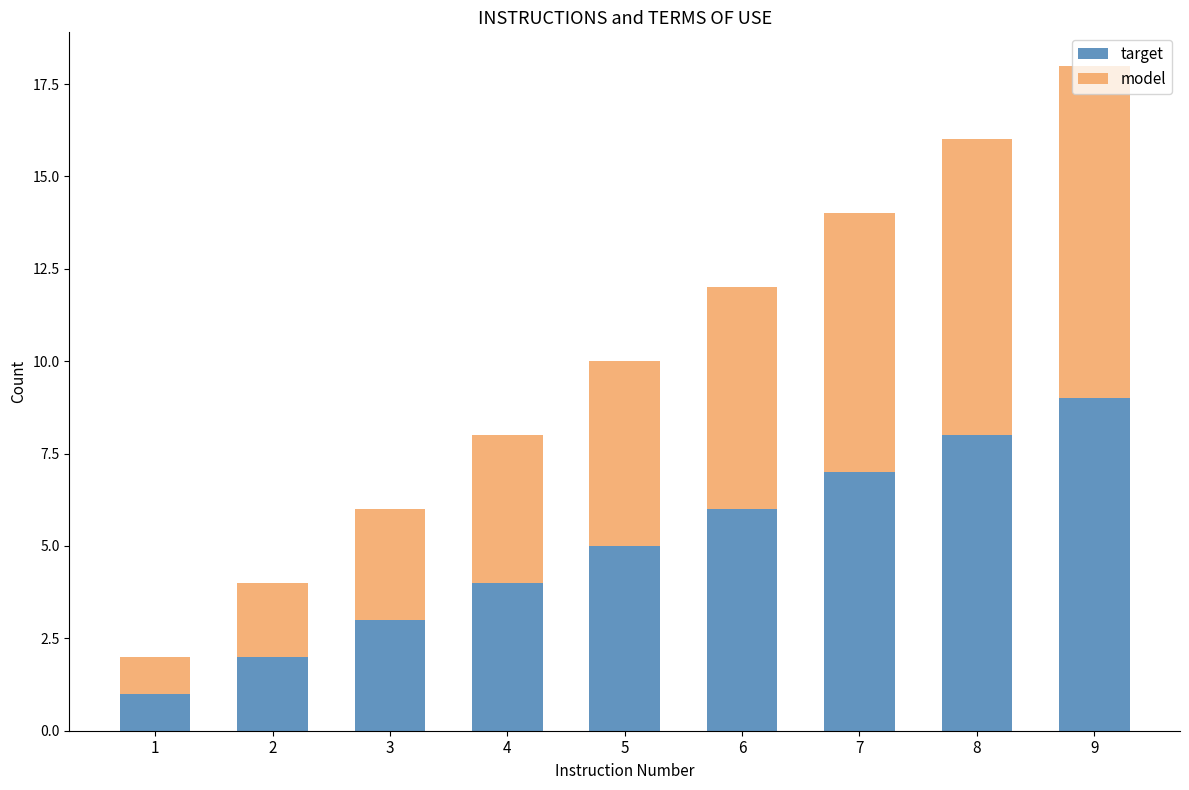

Is it true that target equals 3 at 2?

False